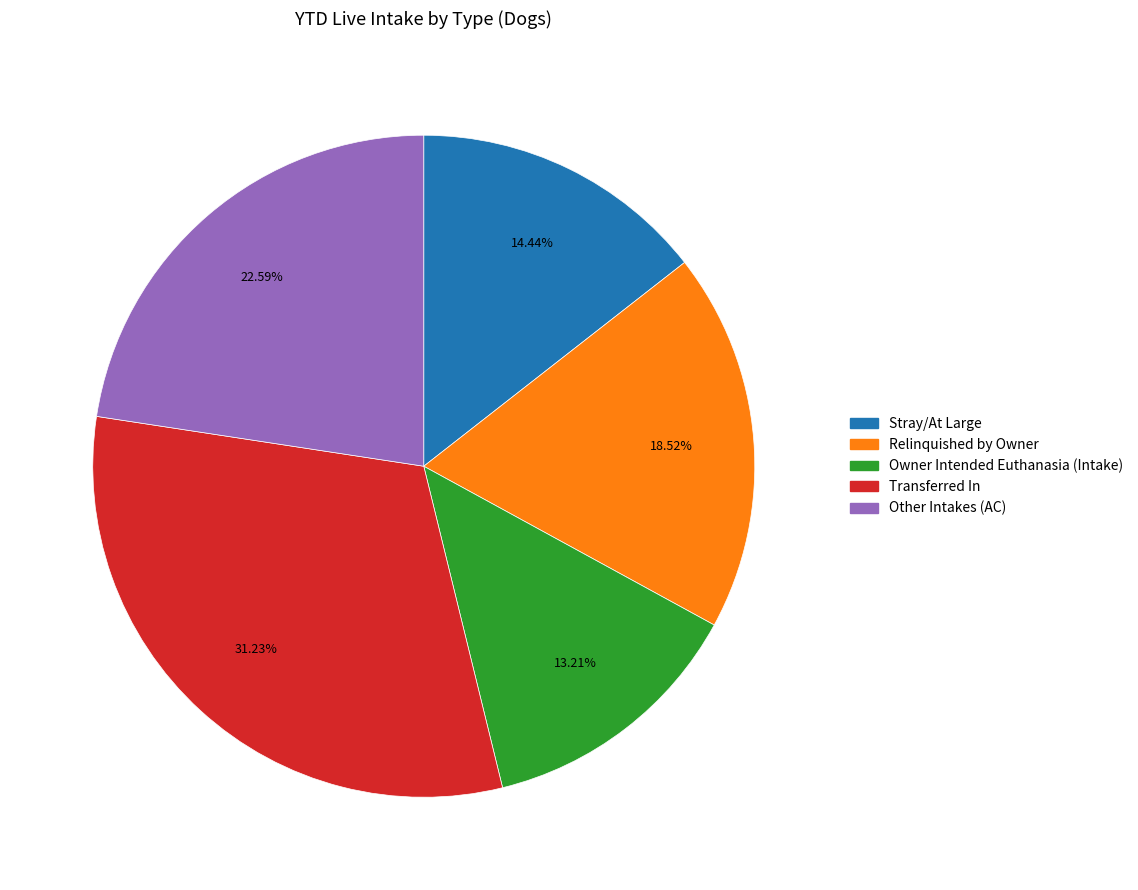

Rank the categories by value from lowest to highest.

Owner Intended Euthanasia (Intake), Stray/At Large, Relinquished by Owner, Other Intakes (AC), Transferred In